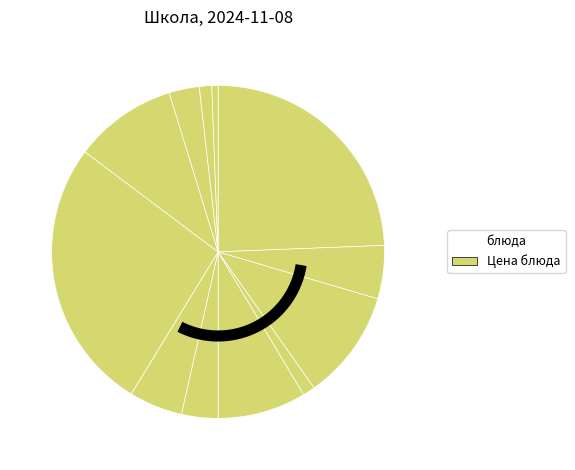

What percentage do Фрикадельки куриные and Икра из свеклы together represent?

27.9%